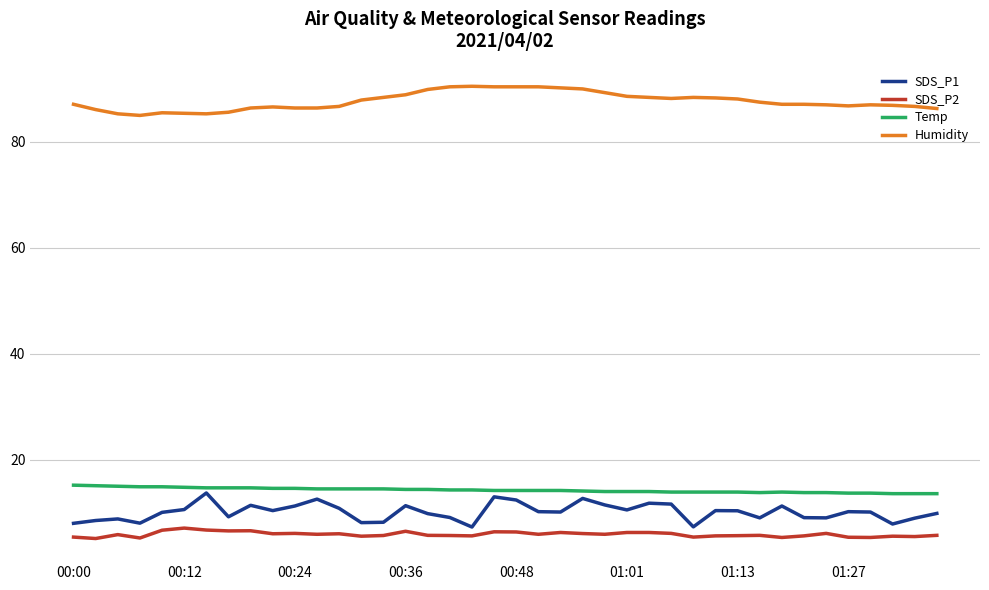

What are all the series names shown in the legend?

SDS_P1, SDS_P2, Temp, Humidity